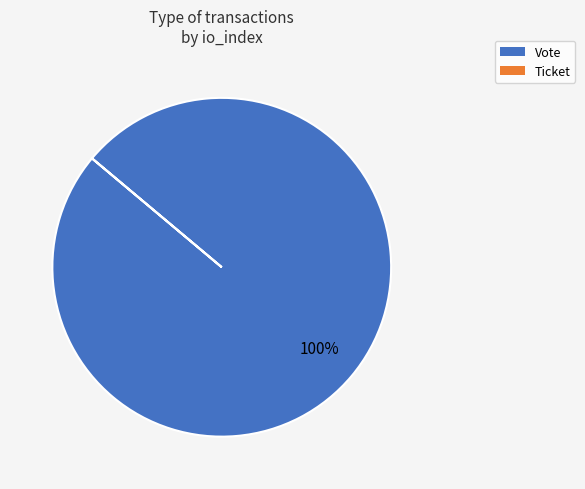

Which slice is the largest?

Vote